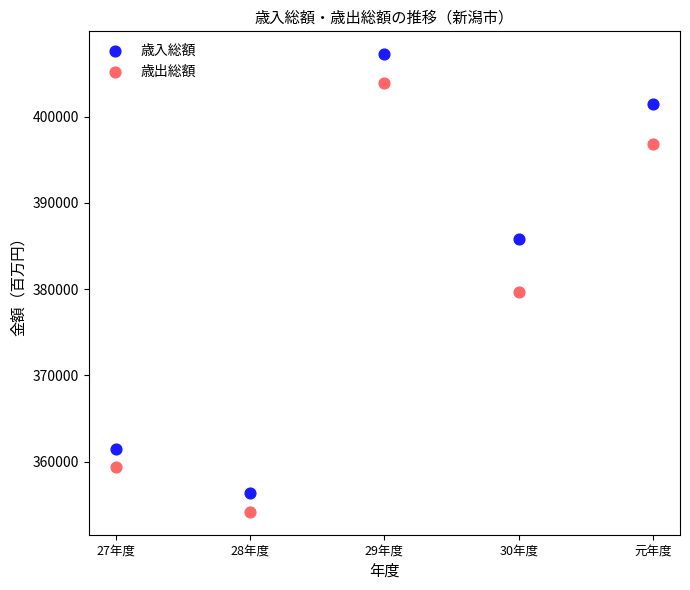

Which series has the widest spread of Y values?

歳入総額